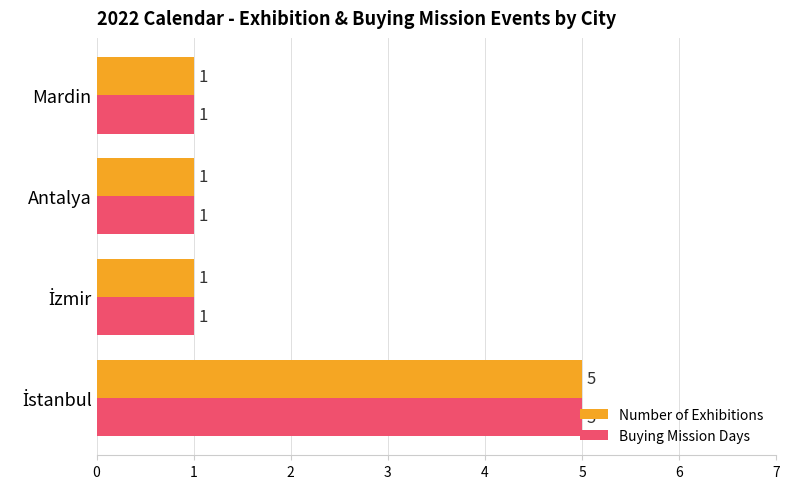

What is the sum of all Number of Exhibitions values?

8